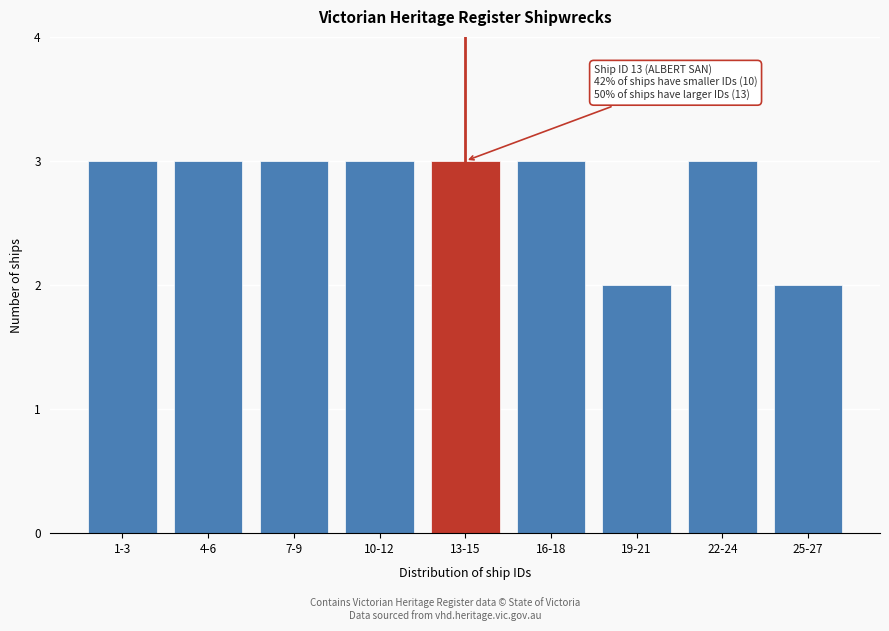

Reading left to right, what are all the values shown in this chart?

3	3	3	3	3	3	2	3	2